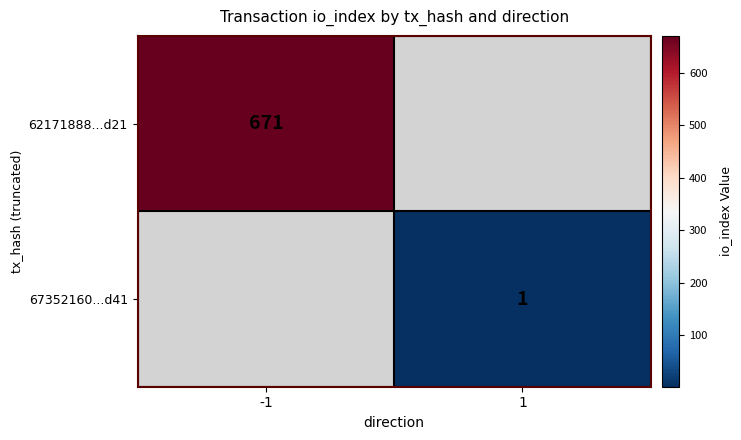

True or false: 62171888...d21 has a value of 221 at -1.

False